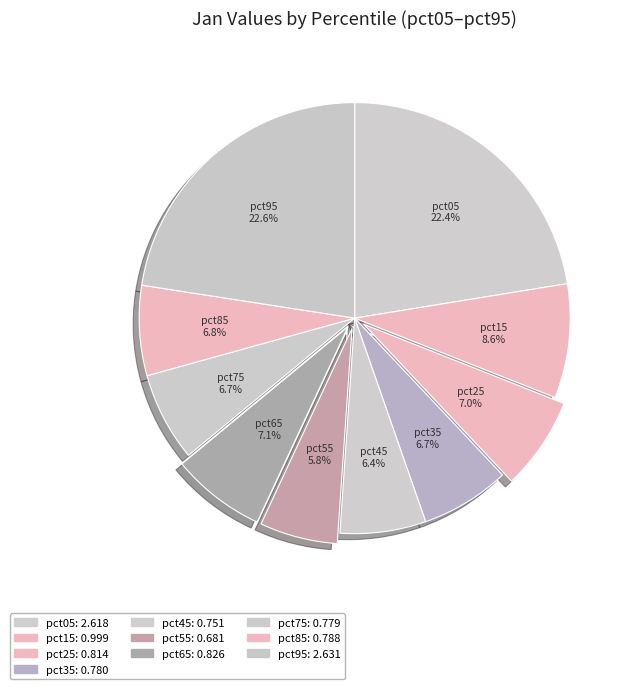

Does pct85 account for over 50% of the chart?

No